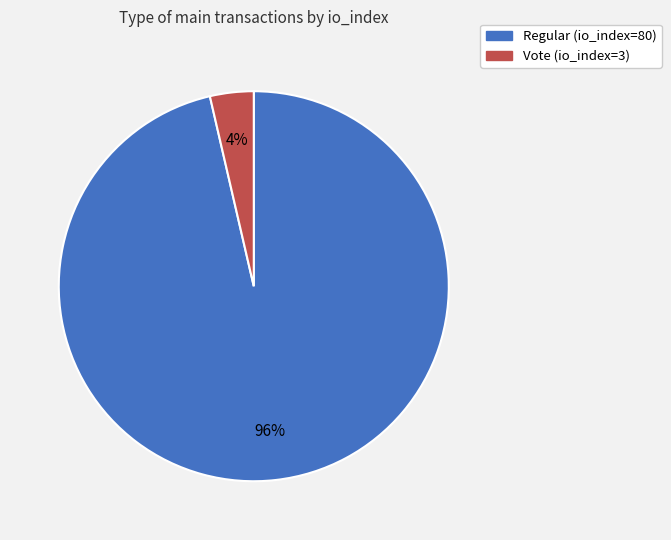

Is it true that Regular (io_index=80) is 96% of the pie?

True